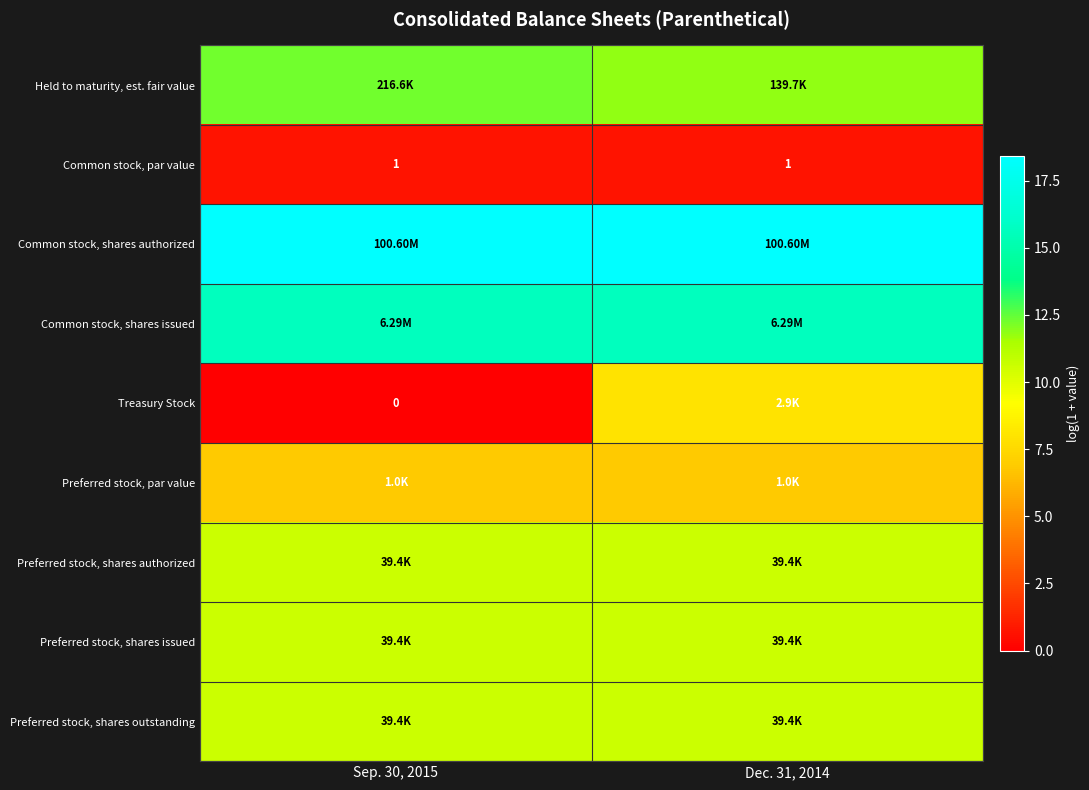

True or false: Held to maturity, est. fair value has a value of 11.8 at Dec. 31, 2014.

True